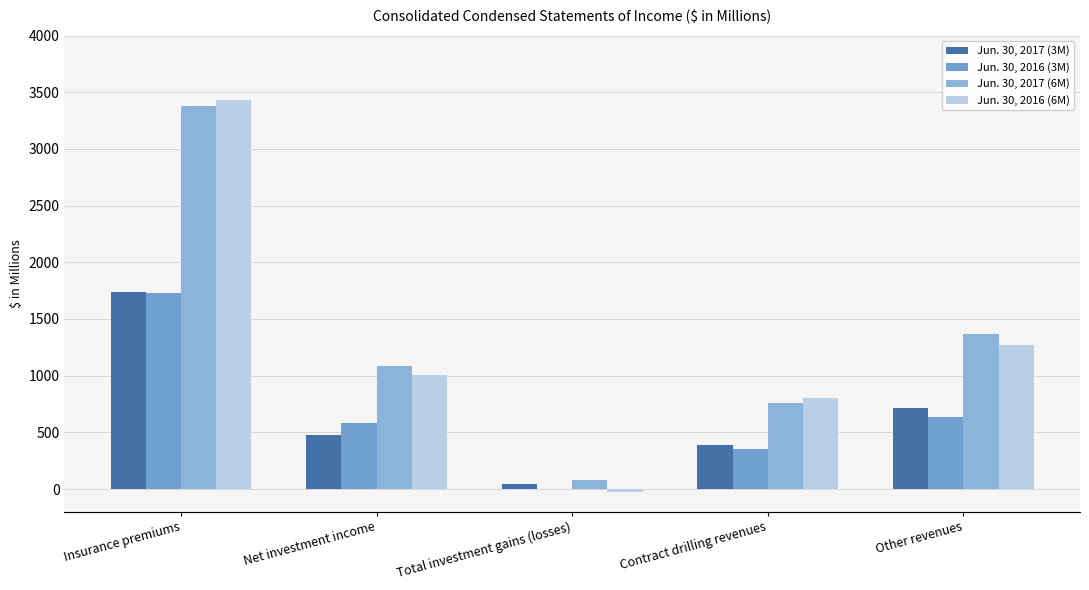

The value of Jun. 30, 2016 (3M) at Insurance premiums is 1730. True or false?

True